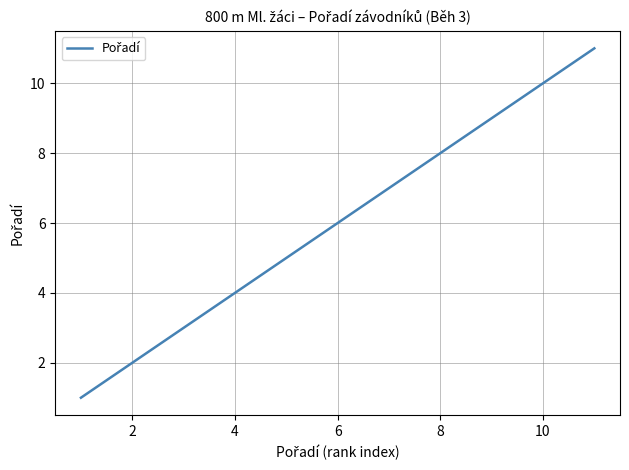

What is the maximum value shown in the chart?

11